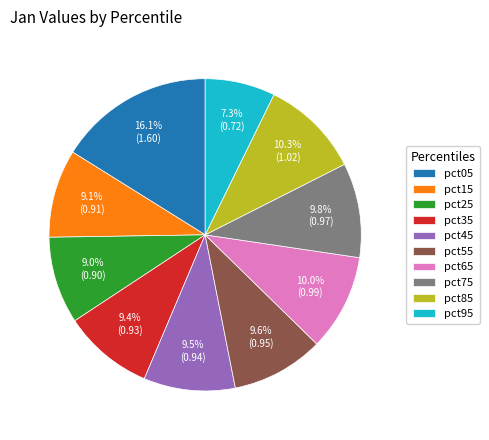

To the nearest percent, what is the combined percentage of pct65 and pct85?

20%